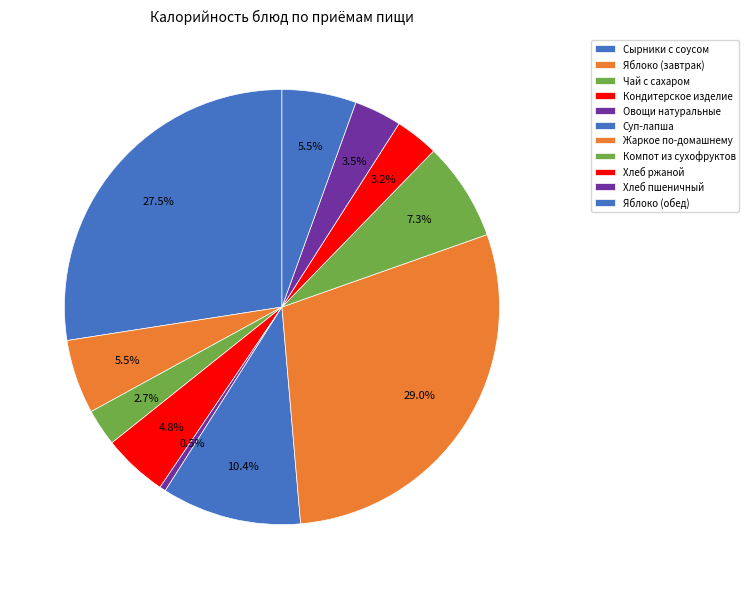

To the nearest percent, what is the average slice percentage?

9%